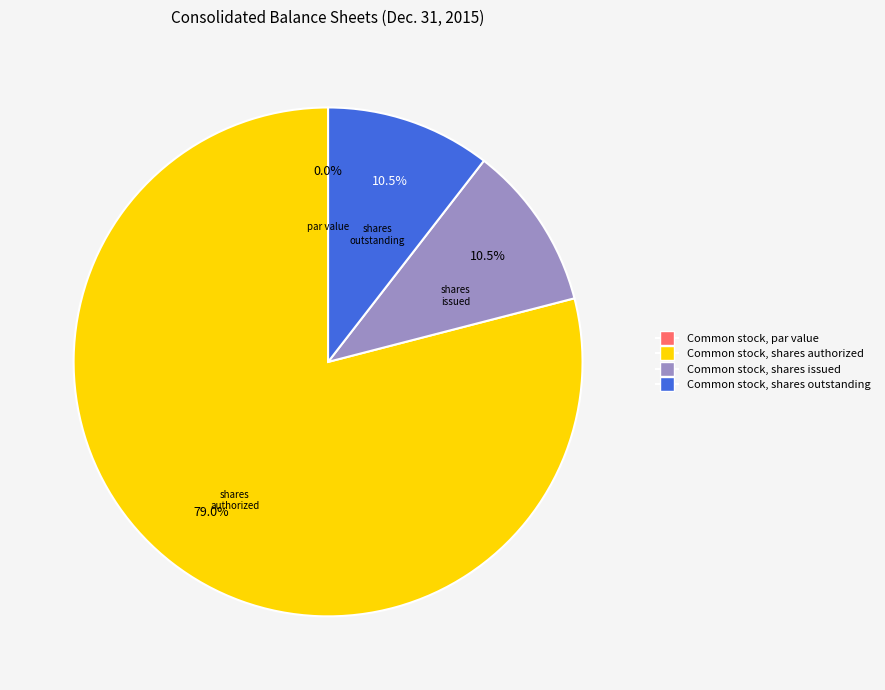

The Common stock, shares authorized slice represents 85% of the pie. True or false?

False